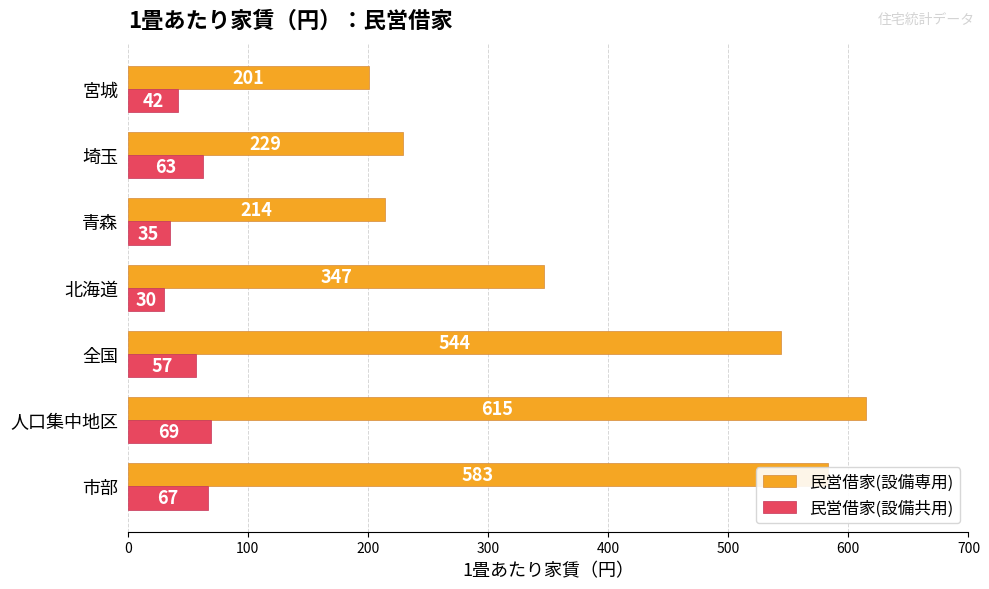

What is the minimum value for 民営借家(設備専用)?

201